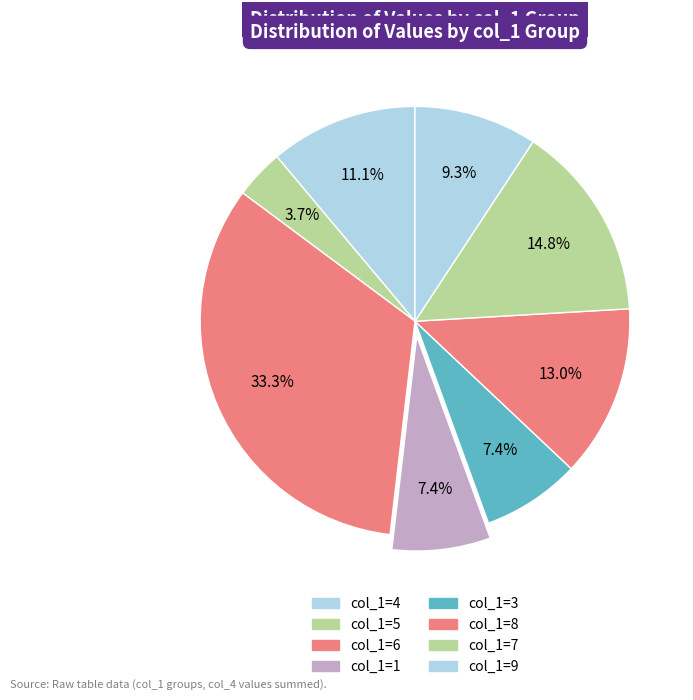

How many slices are in this pie chart?

8